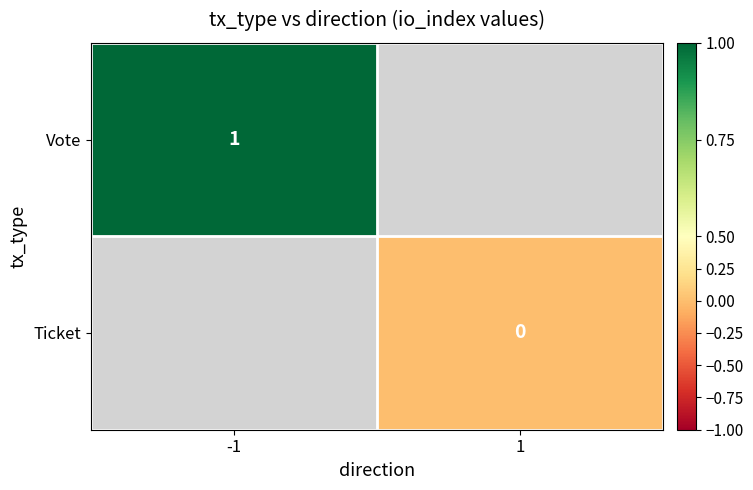

Is the value of Vote at -1 greater than the value of Ticket at 1?

Yes